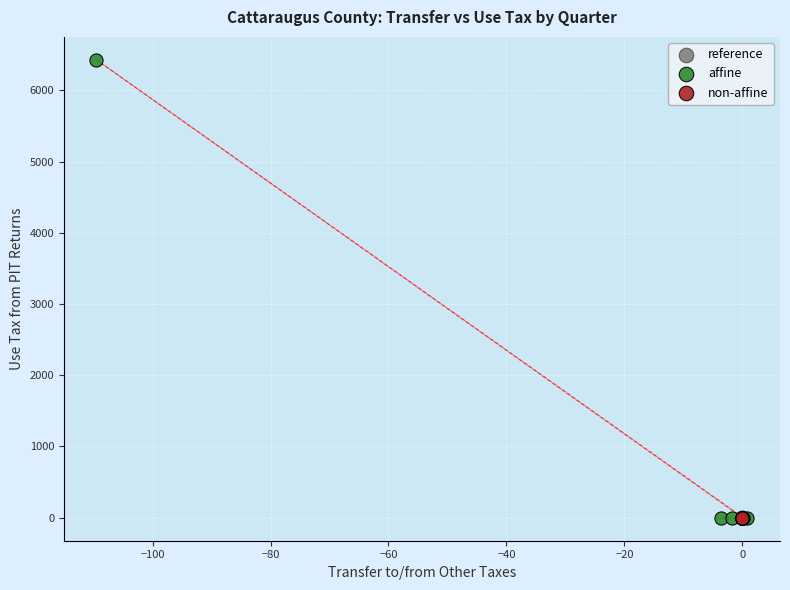

Which series has the widest spread of Y values?

affine